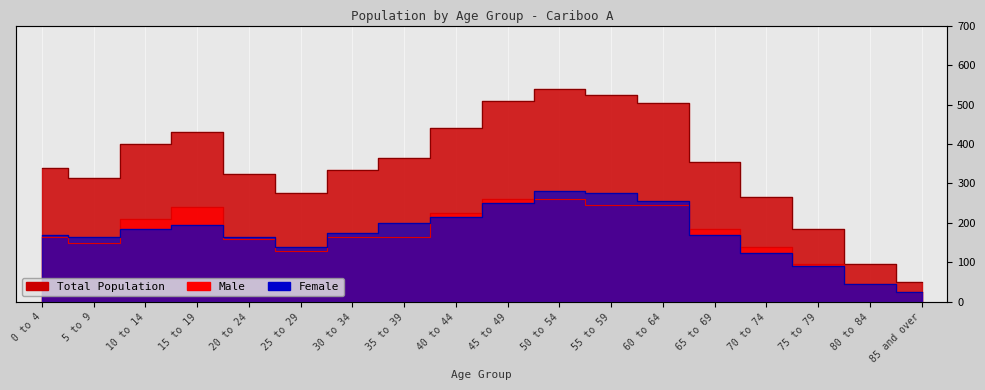

At 40 to 44, list the series in order from largest to smallest.

Total, Male, Female